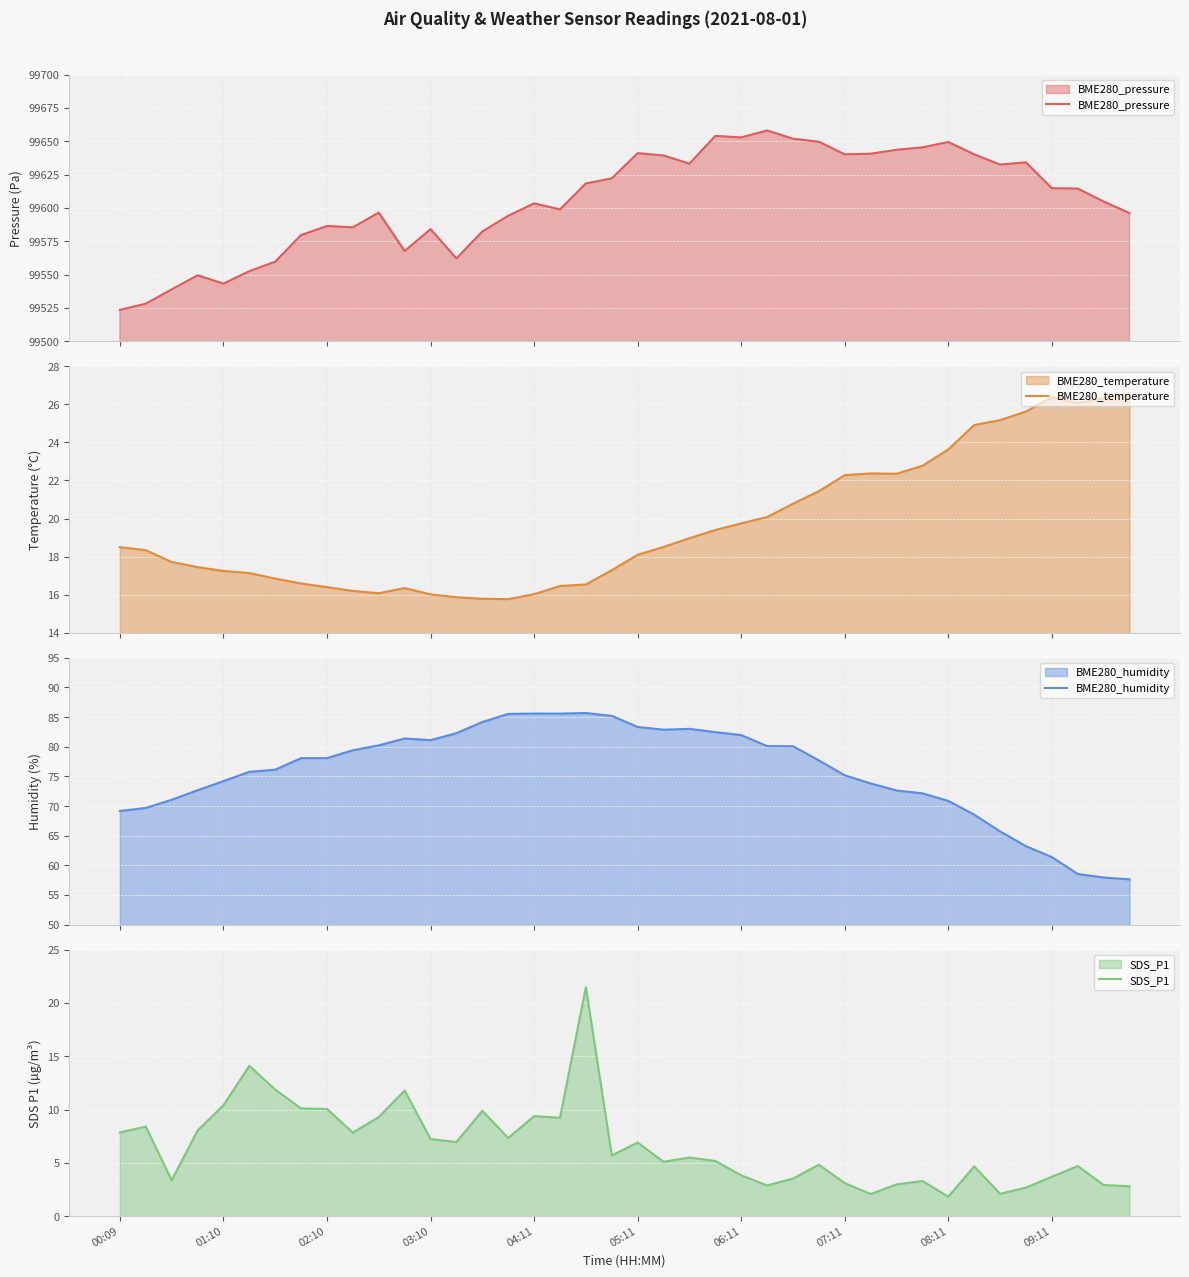

True or false: BME280_pressure and BME280_temperature intersect in this chart.

False